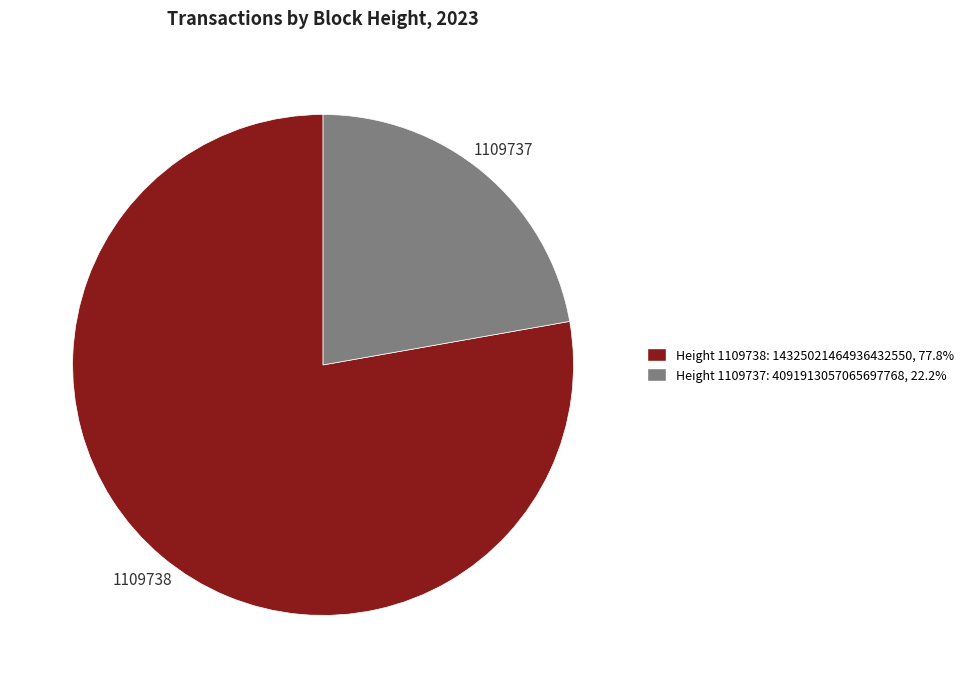

What is the ratio of the value at 1109737 to the value at 1109738?

0.3